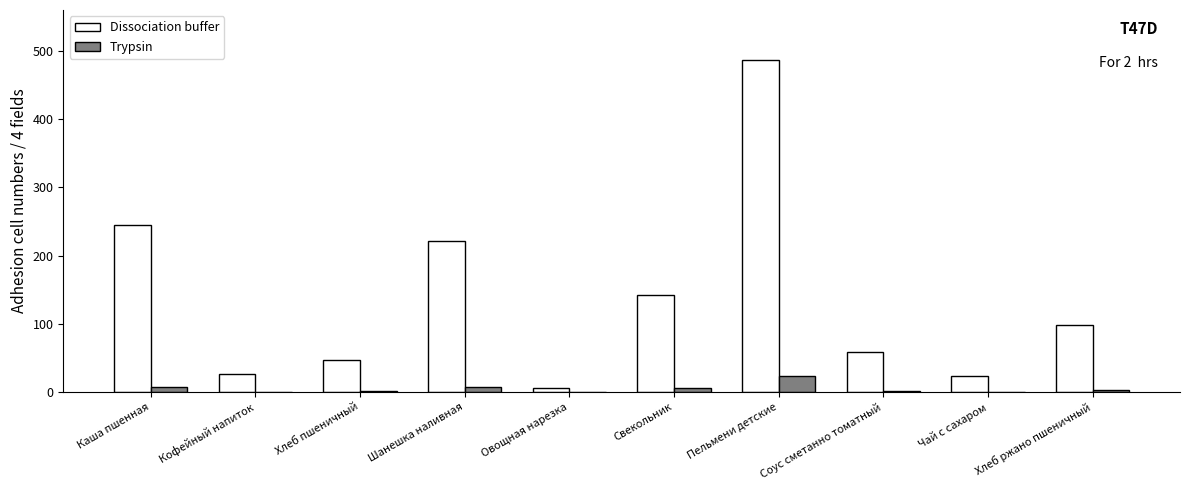

Count the number of data series in this chart.

2